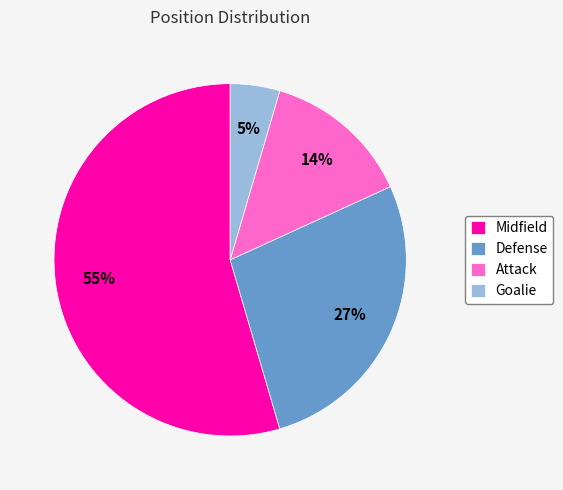

True or false: Goalie accounts for 5% of the total.

True